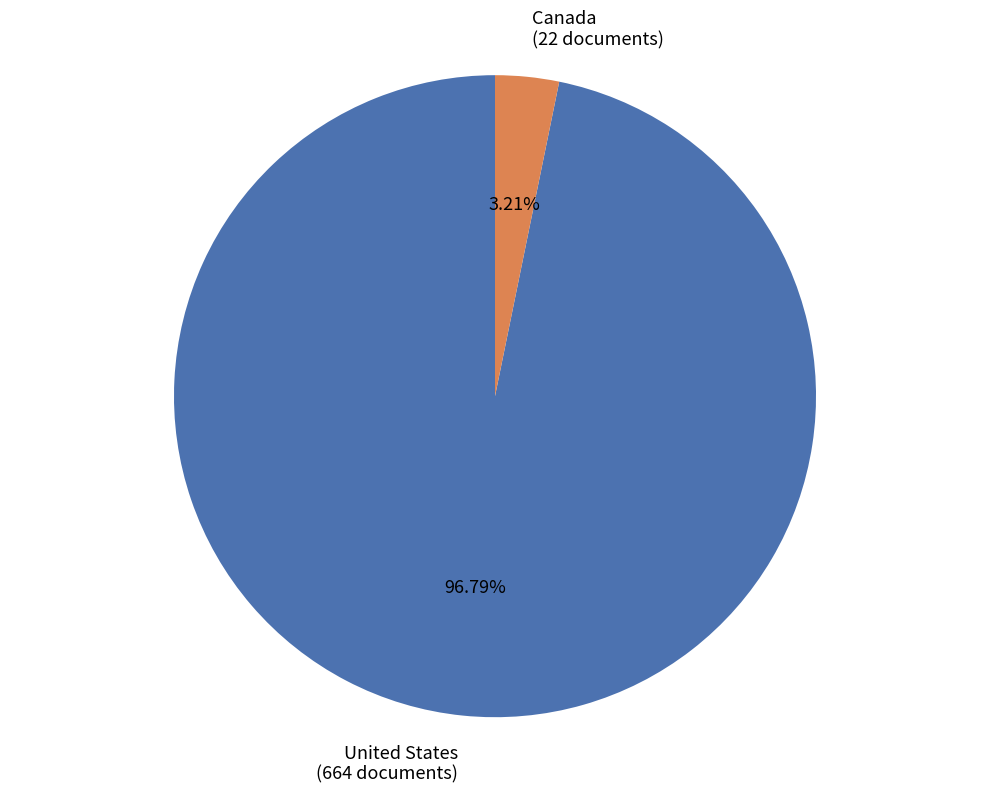

To the nearest percent, what portion does Canada represent?

3%